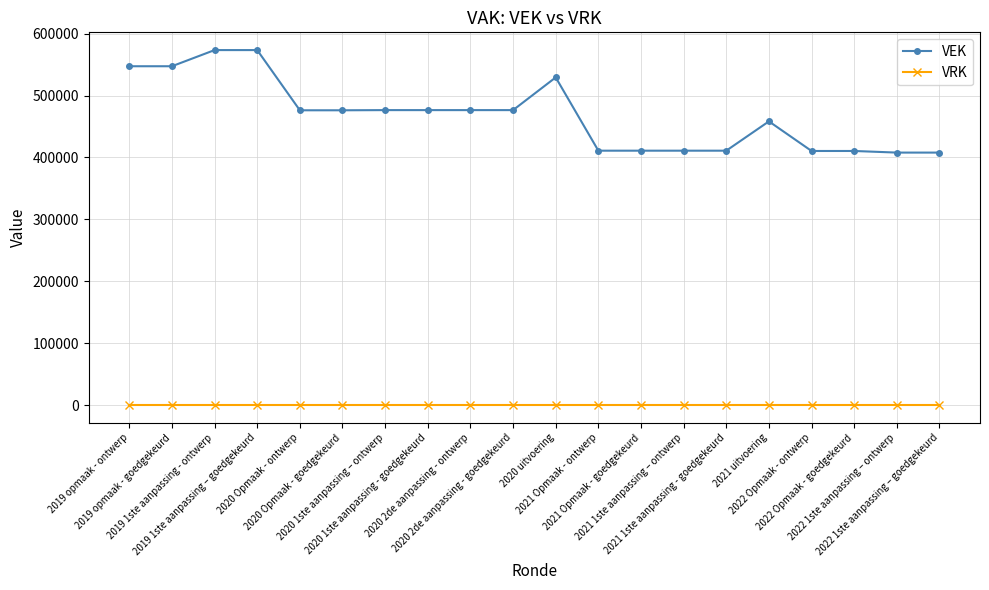

What is the label of the 15th point from the left?

2021 1ste aanpassing - goedgekeurd